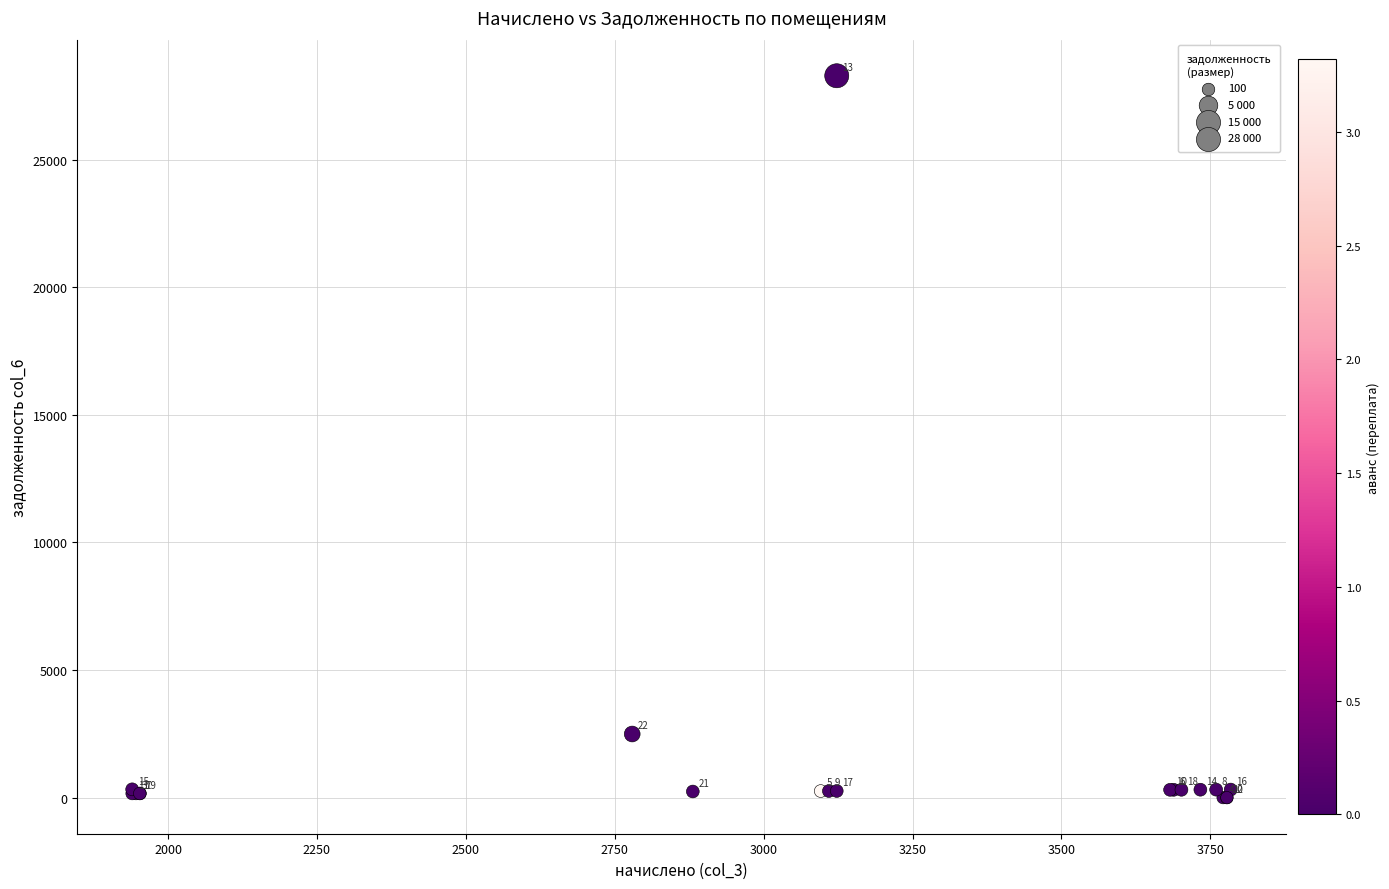

What Y value in the scatter plot is closest to 14140?

2492.6